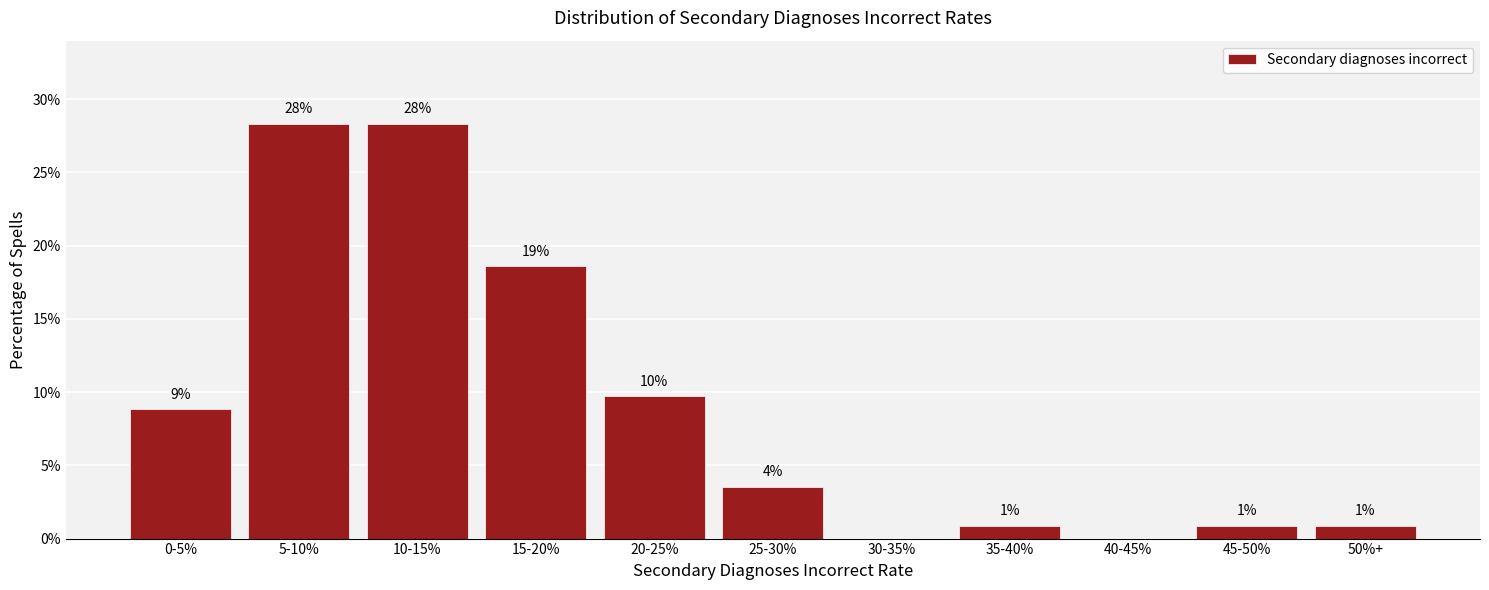

Are the bars horizontal?

No